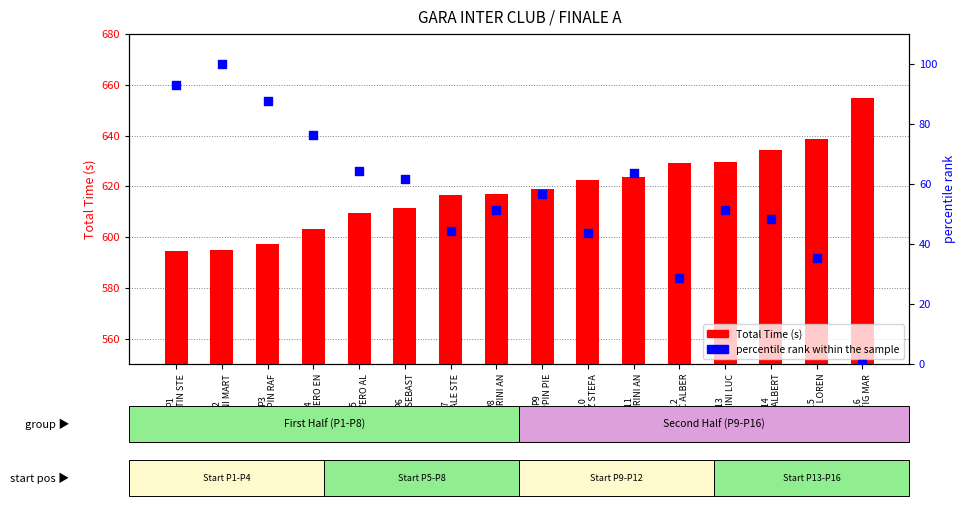

What is the total value across all series at P14
PIANA ALBERT?

682.6